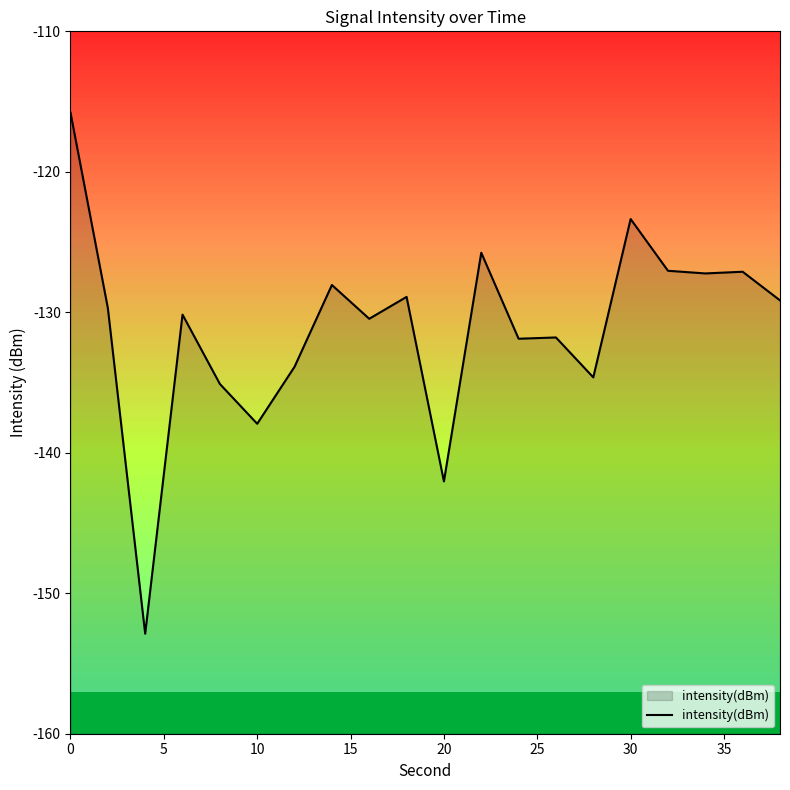

Is it true that the value at 20 is -142.0?

True